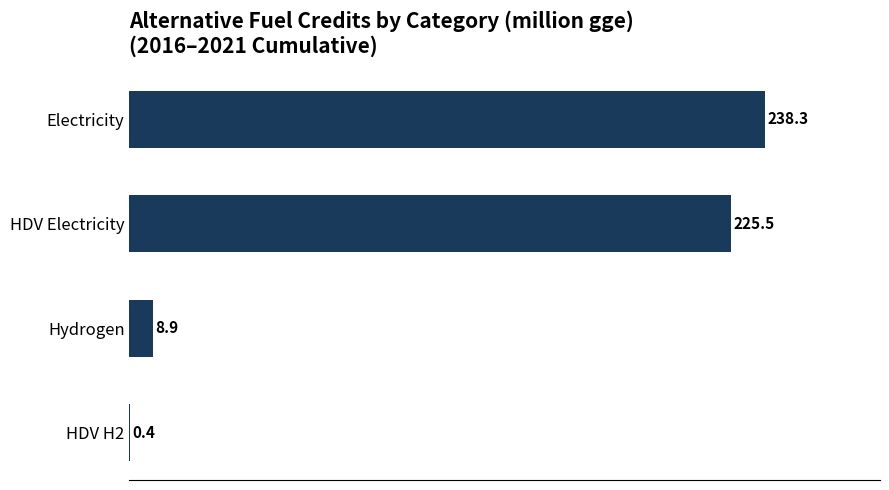

What is the average value?

118.3